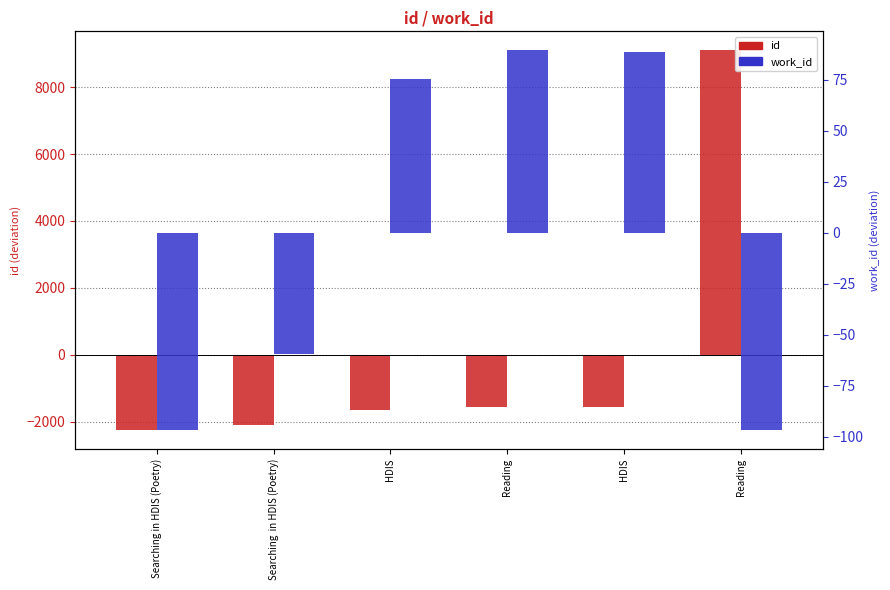

Between HDIS and Searching in HDIS (Poetry), which is larger?

HDIS